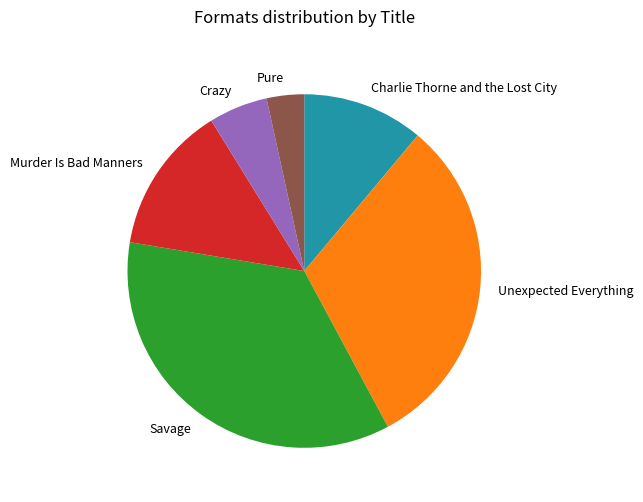

Rank the categories by value from highest to lowest.

Savage, Unexpected Everything, Murder Is Bad Manners, Charlie Thorne and the Lost City, Crazy, Pure